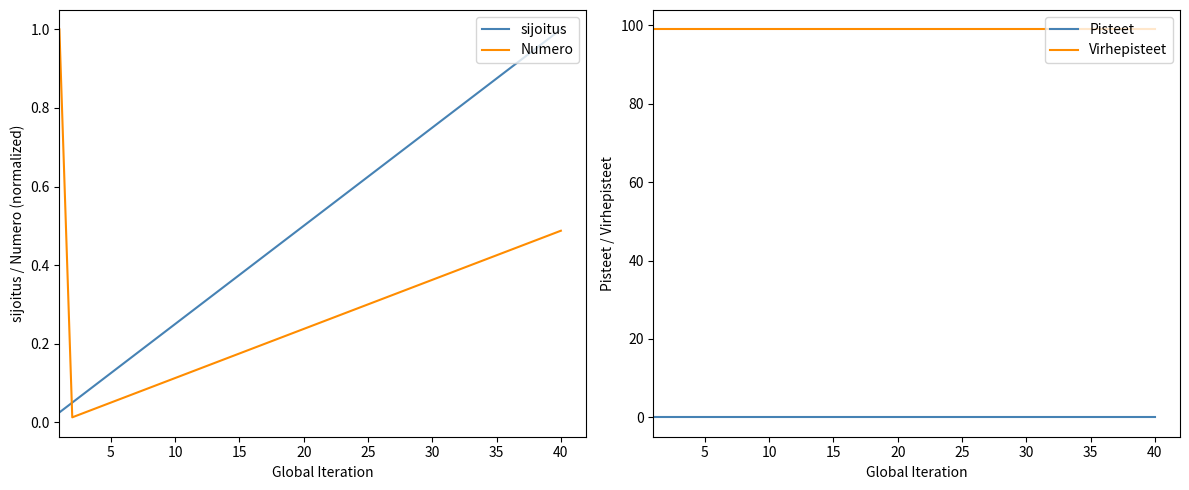

Which series has the widest spread of values?

Numero